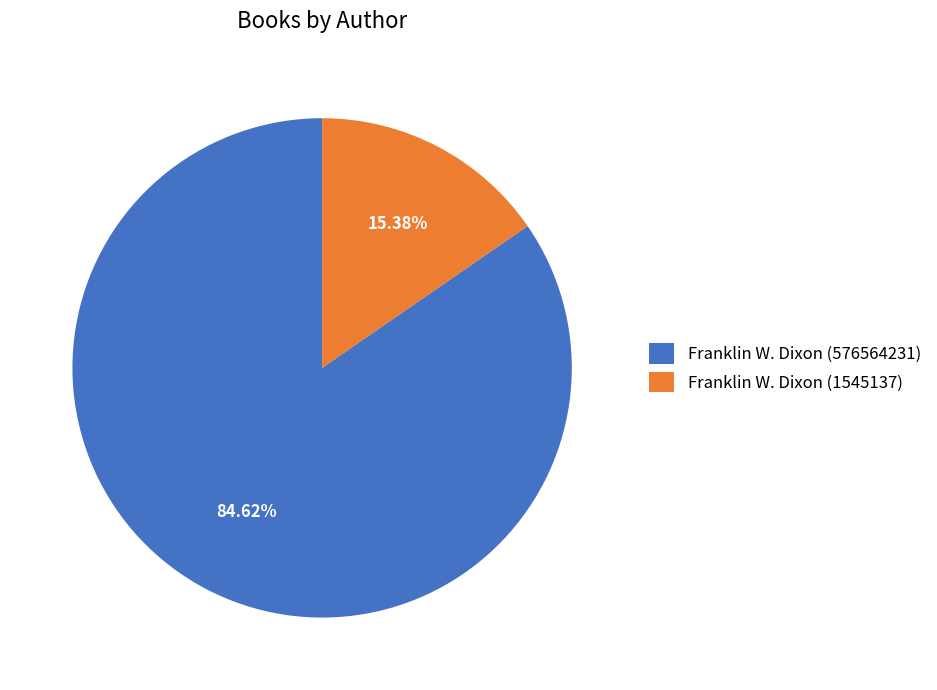

Which has a higher value, Franklin W. Dixon (1545137) or Franklin W. Dixon (576564231)?

Franklin W. Dixon (576564231)